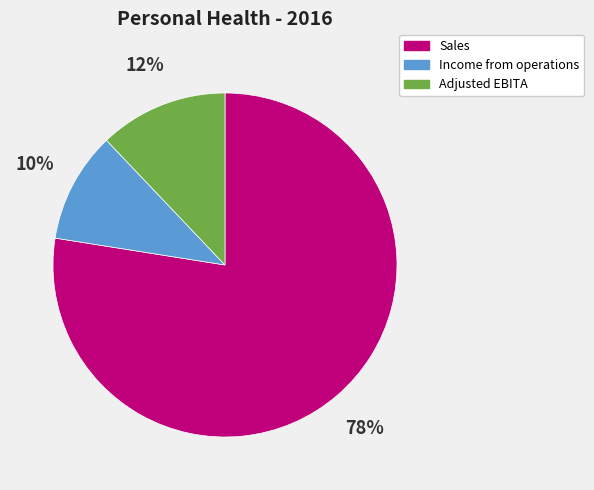

Combined, do Sales and Income from operations account for over 50%?

Yes